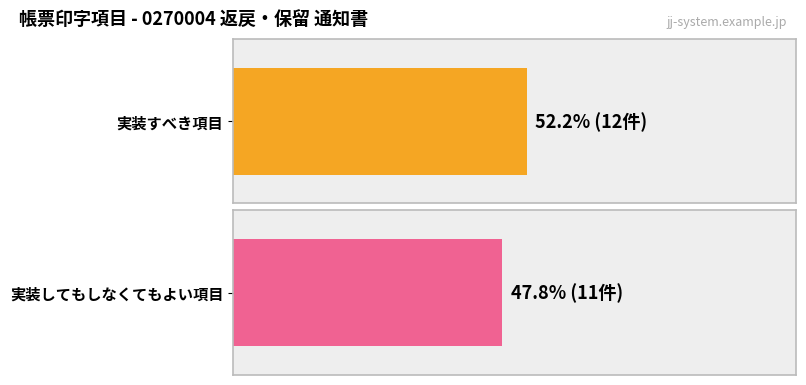

How many data points does each series have?

2